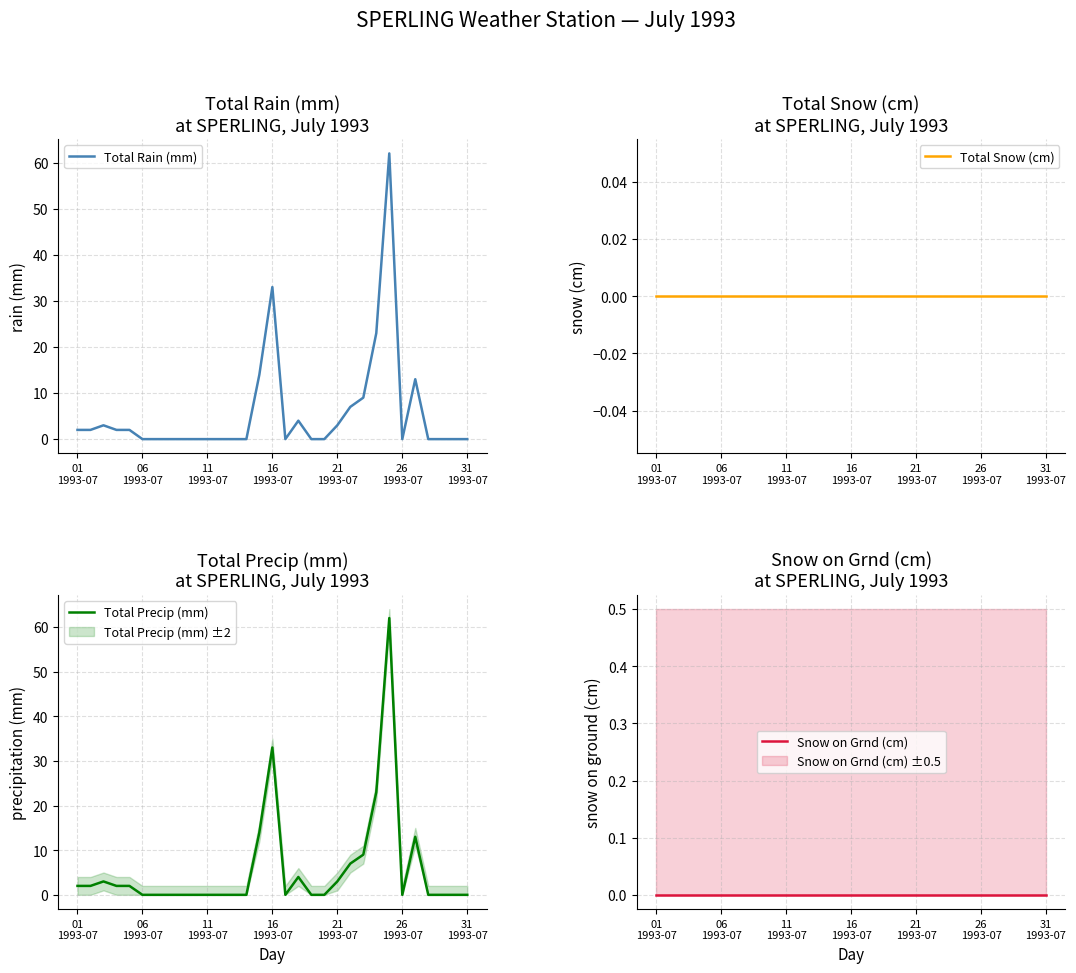

At 11, list the series in order from smallest to largest.

Total Rain (mm), Total Snow (cm), Total Precip (mm), Snow on Grnd (cm)